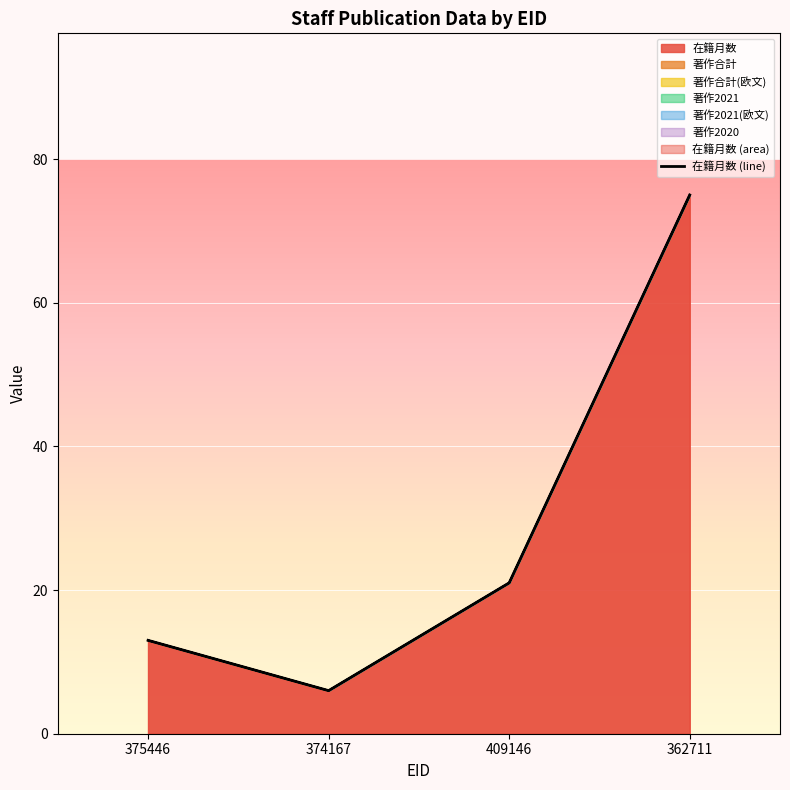

What is the maximum value shown in the chart?

75